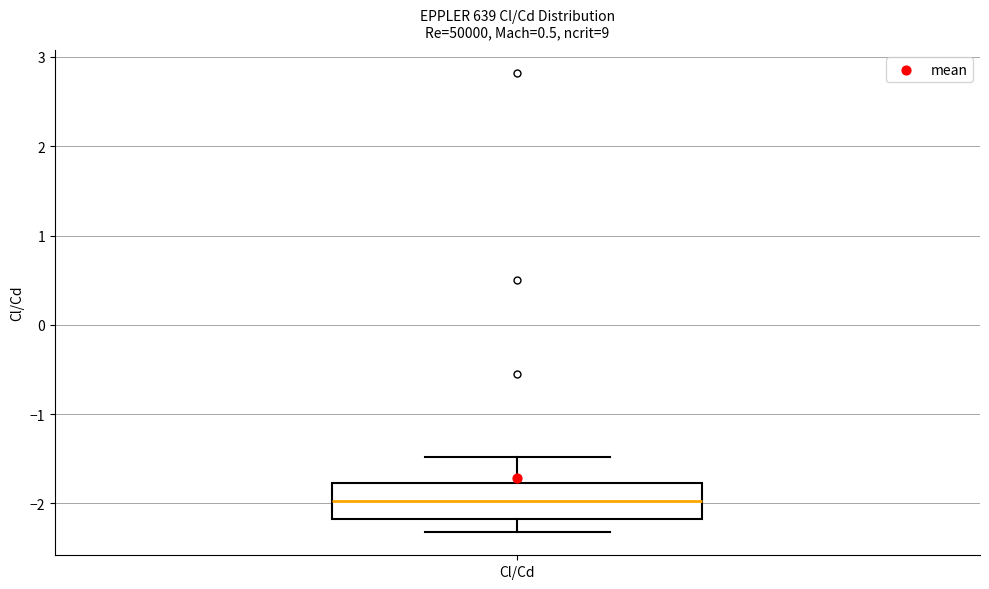

Read this box plot against the y-axis: the position of the median line, the range covered by the box, and the ends of both whiskers. The values are not printed on the chart, so give them approximately, as read against the axis.

median -2.0, box -2.2 to -1.8, whiskers -2.3 to -1.5